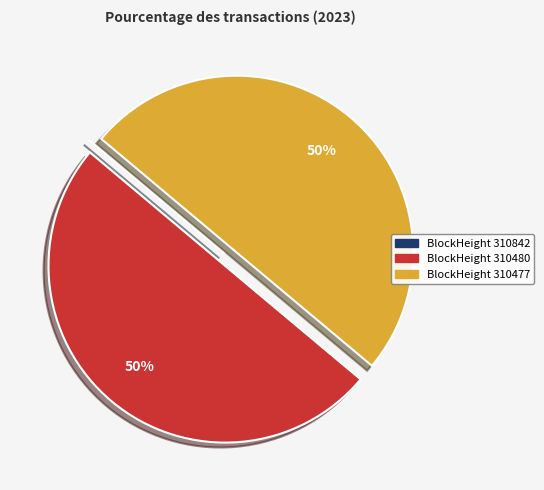

To the nearest percent, what is the difference between the largest and smallest slice percentages?

50%